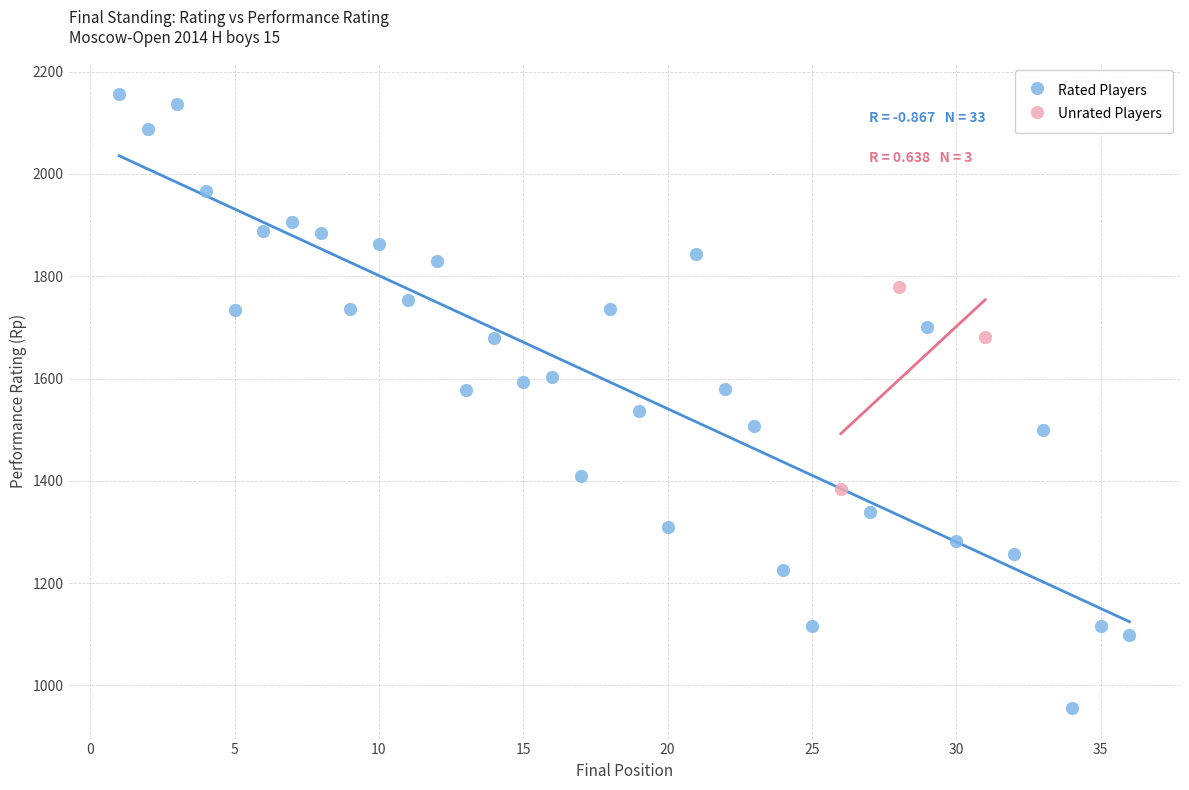

Which series has the largest Y range (max minus min)?

Rated Players